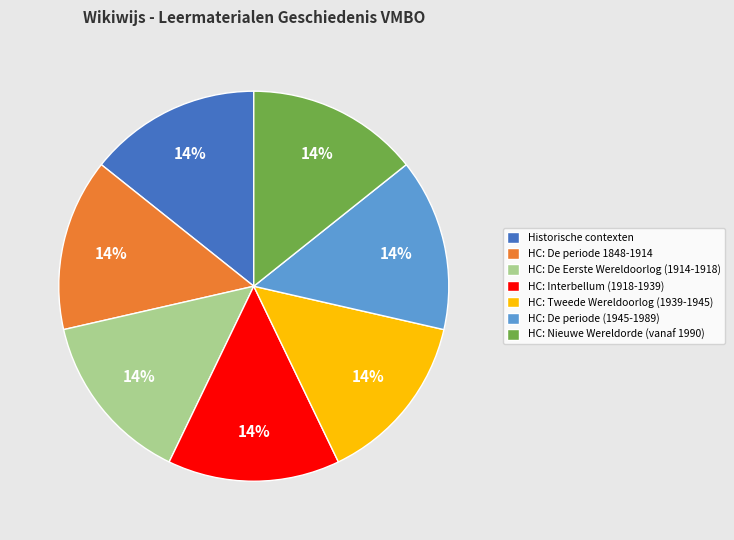

How many segments does this pie chart have?

7